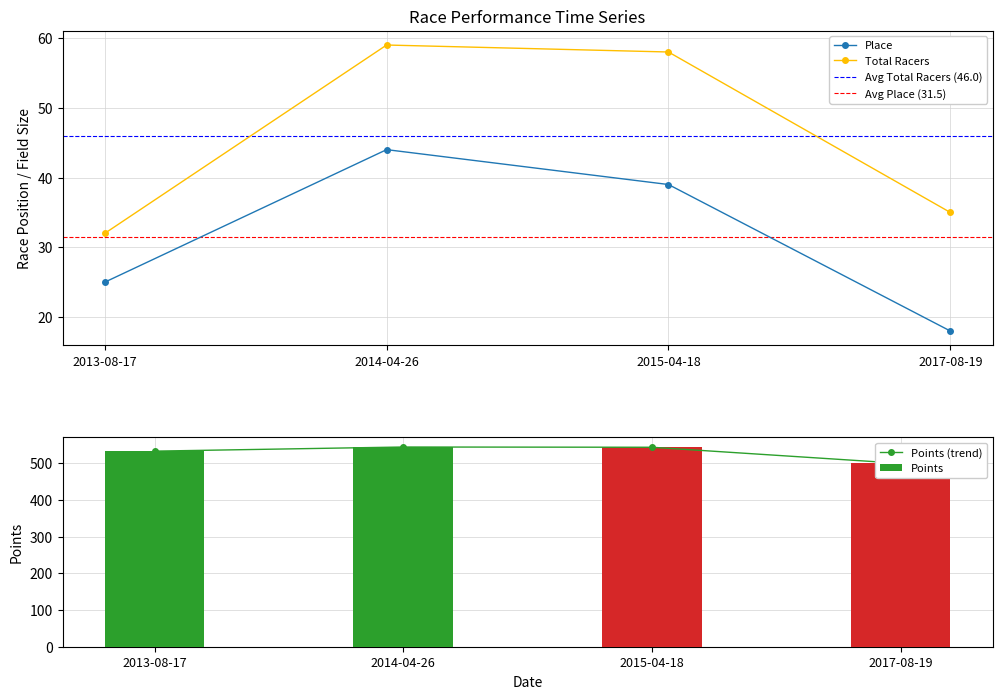

Which has a higher value, 2014-04-26 or 2013-08-17?

2014-04-26